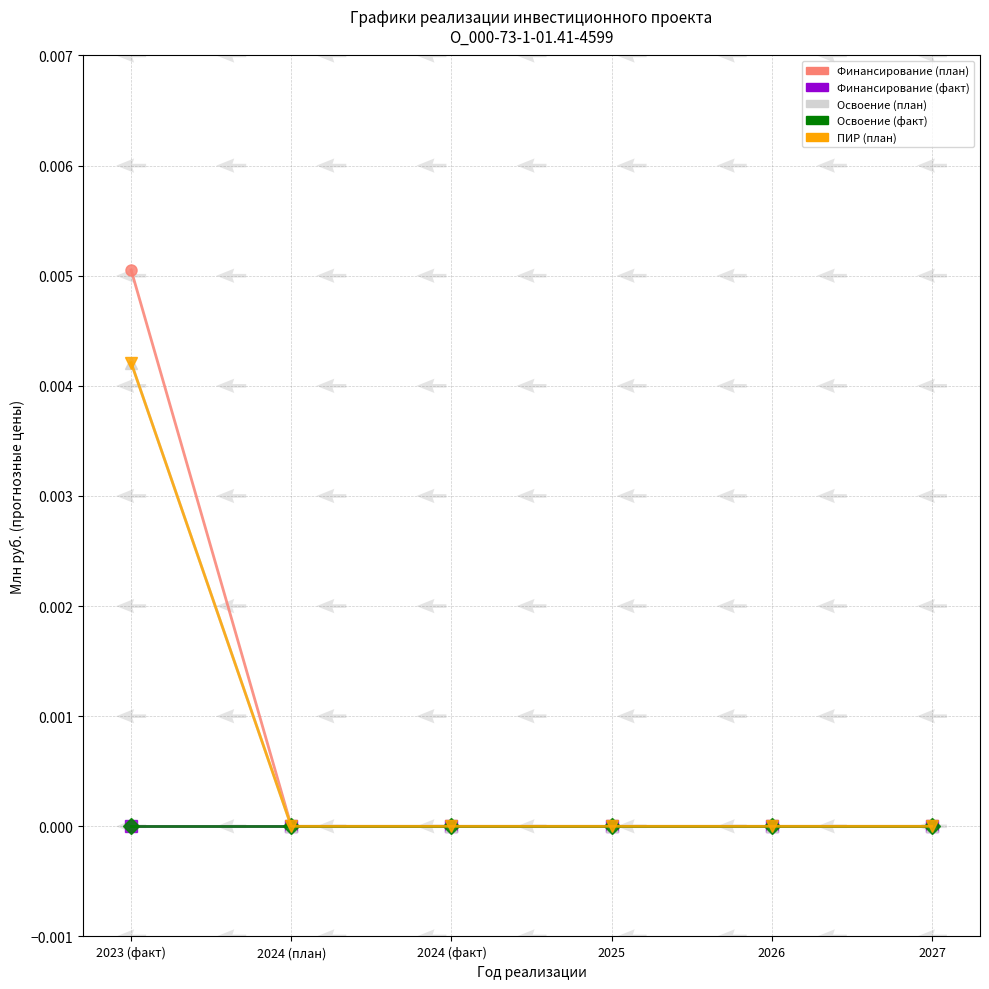

True or false: Финансирование (план) and Освоение (план) cross at least once.

False